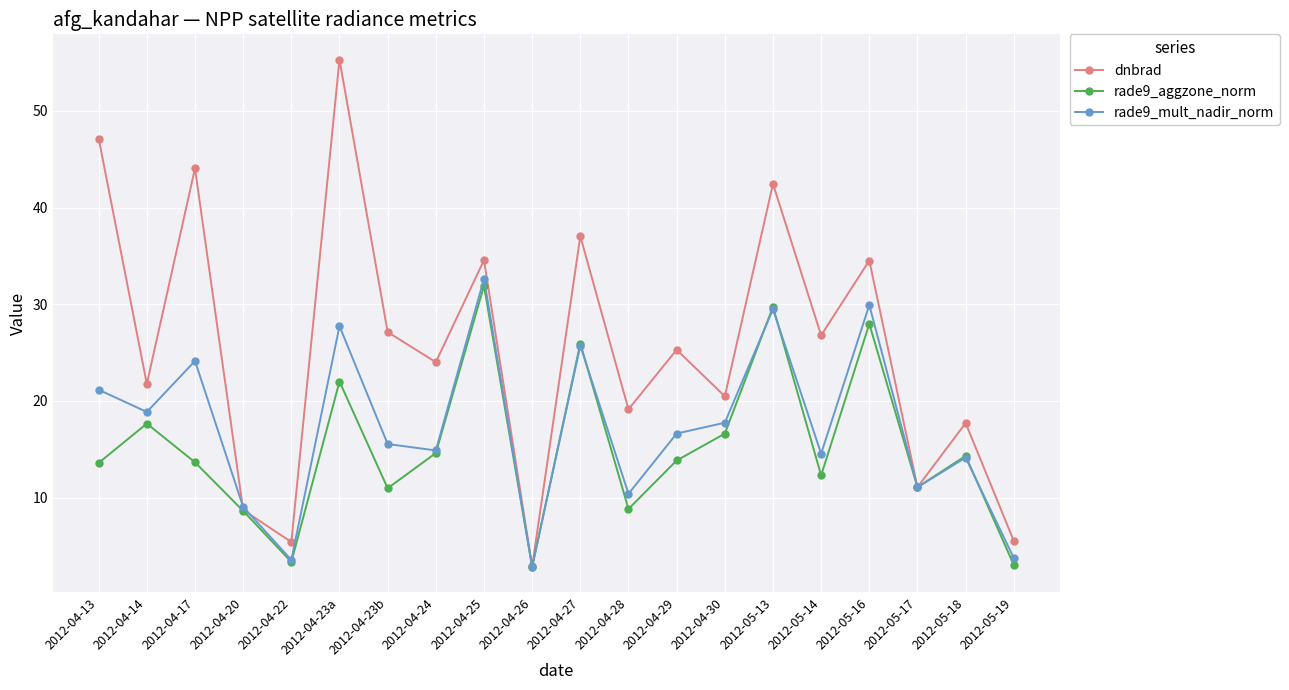

Which series has the largest range (max minus min)?

dnbrad